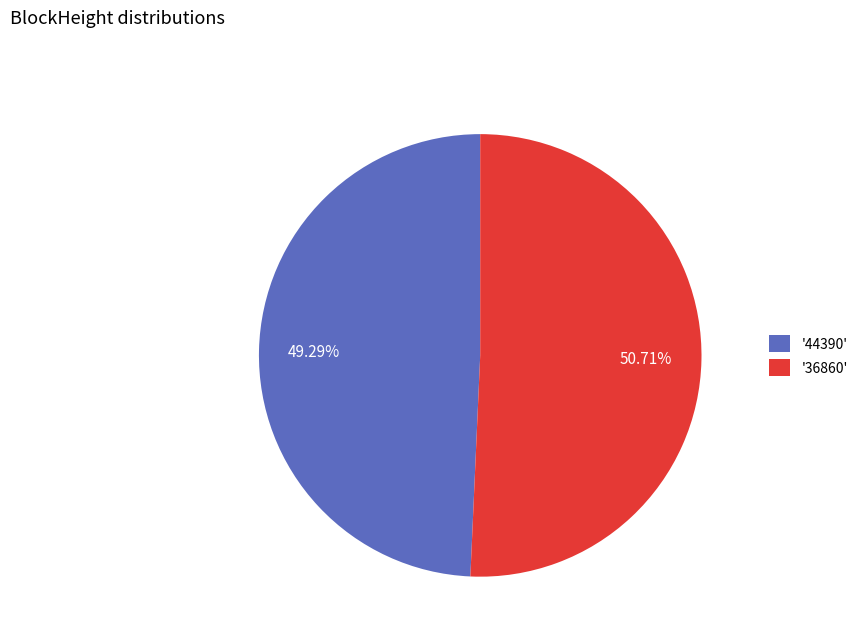

Rank the categories by value from highest to lowest.

'36860', '44390'